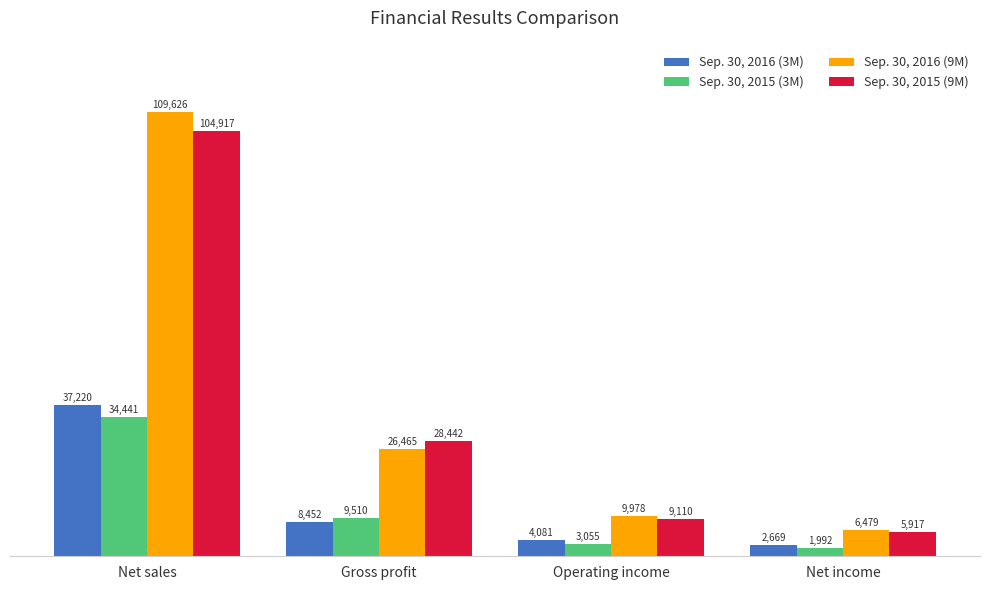

What is the value of the Sep. 30, 2015 (9M) bar at the 4th from the left?

5917